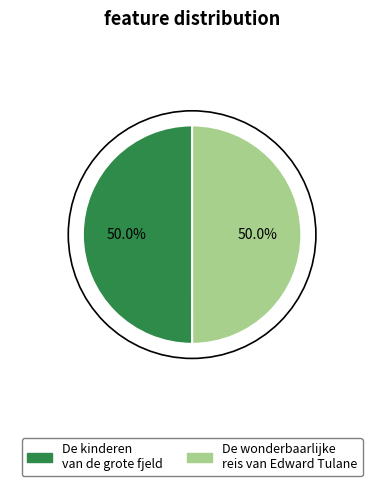

What is the total percentage of De kinderen van de grote fjeld and De wonderbaarlijke reis van Edward Tulane?

100.0%